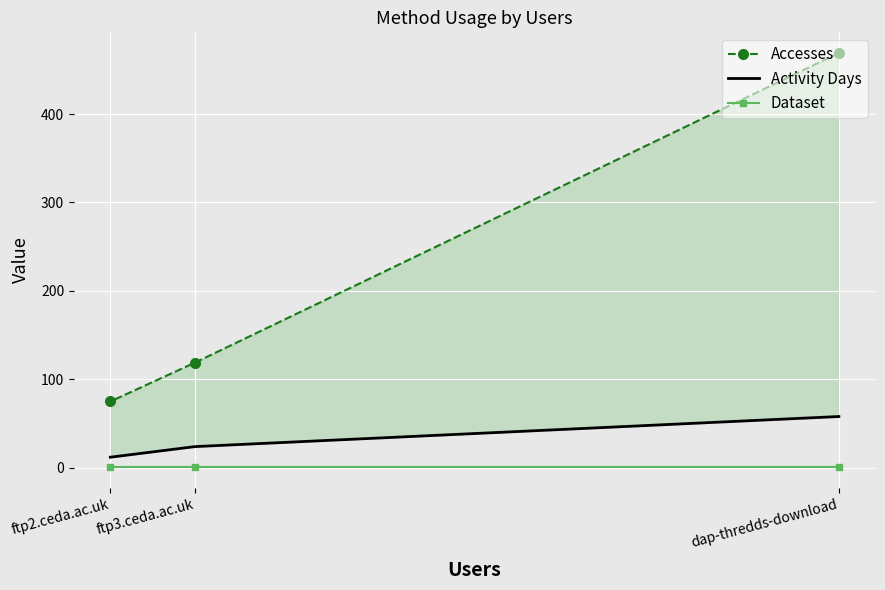

Which category has the highest value in the Activity Days series?

dap-thredds-download